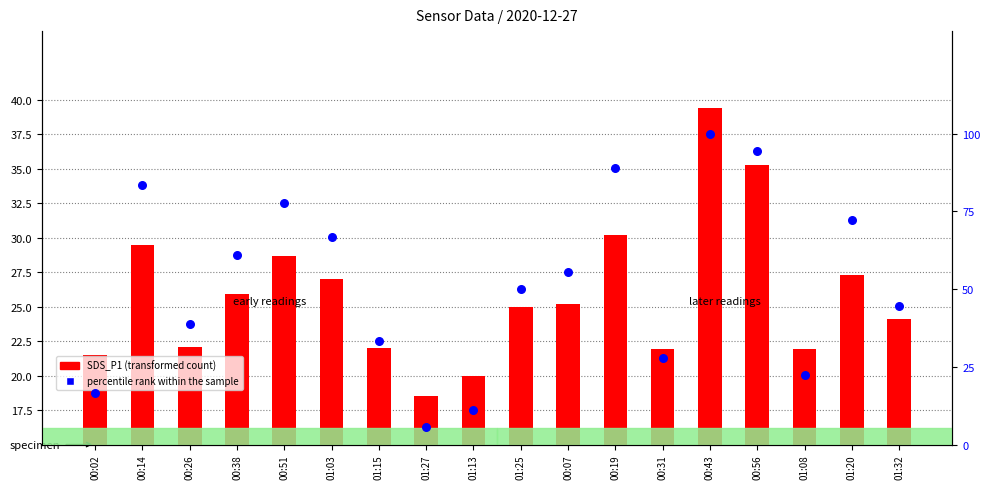

What are all the series names shown in the legend?

SDS_P1 (transformed count), percentile rank within the sample